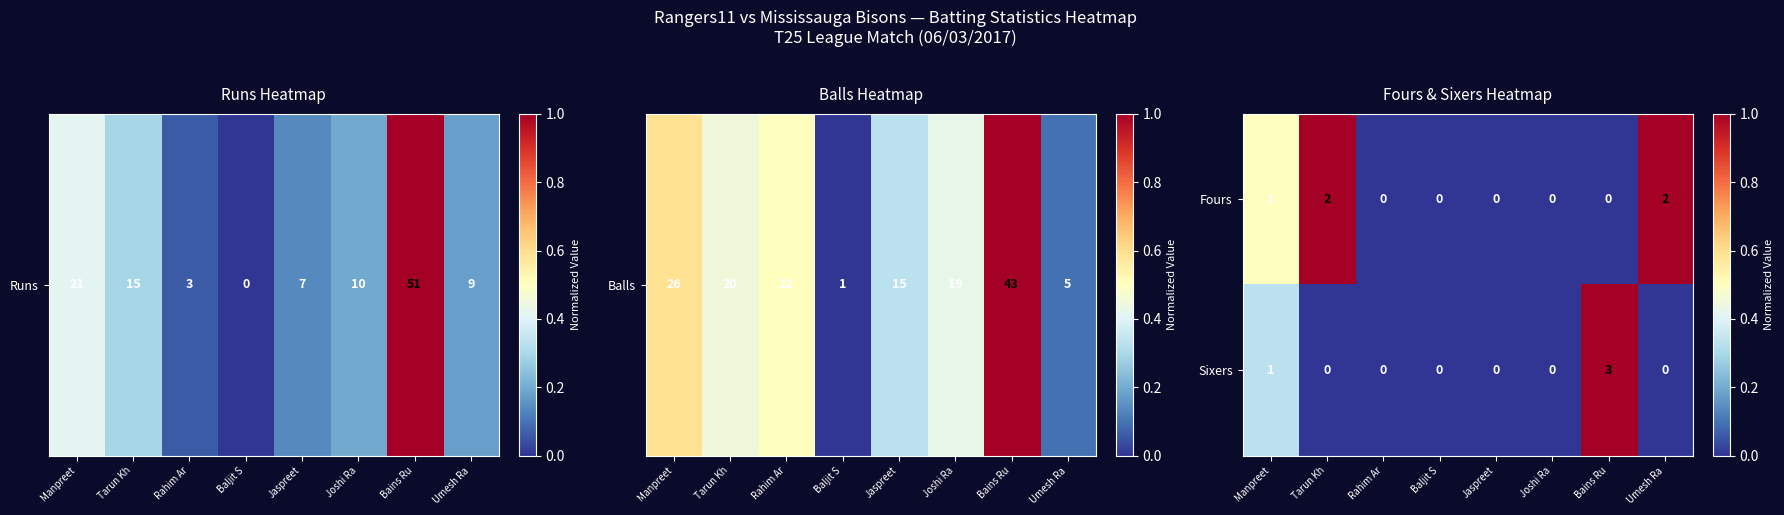

What is the difference between the maximum and minimum values in the Sixers series?

3